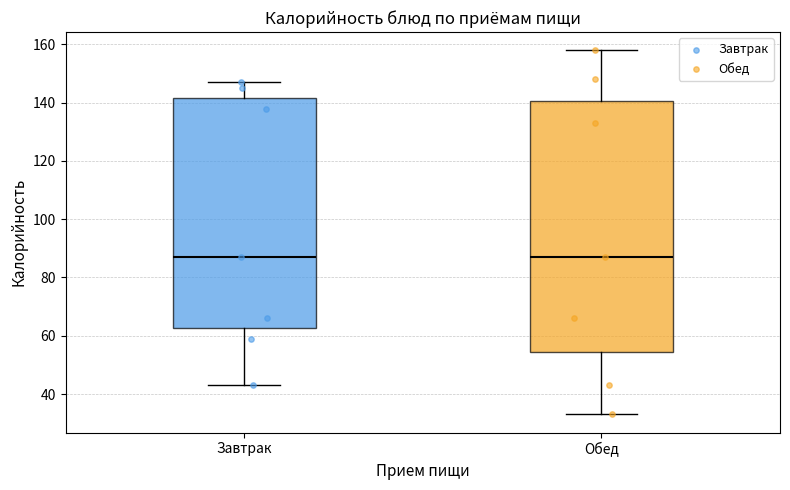

Reading left to right, read every box against the y-axis: the position of its median line, the range the box covers, and the ends of its whiskers. The values are not printed on the chart, so give them approximately, as read against the axis.

Завтрак: median 88, box 62 to 142, whiskers 44 to 148
Обед: median 88, box 54 to 140, whiskers 34 to 158